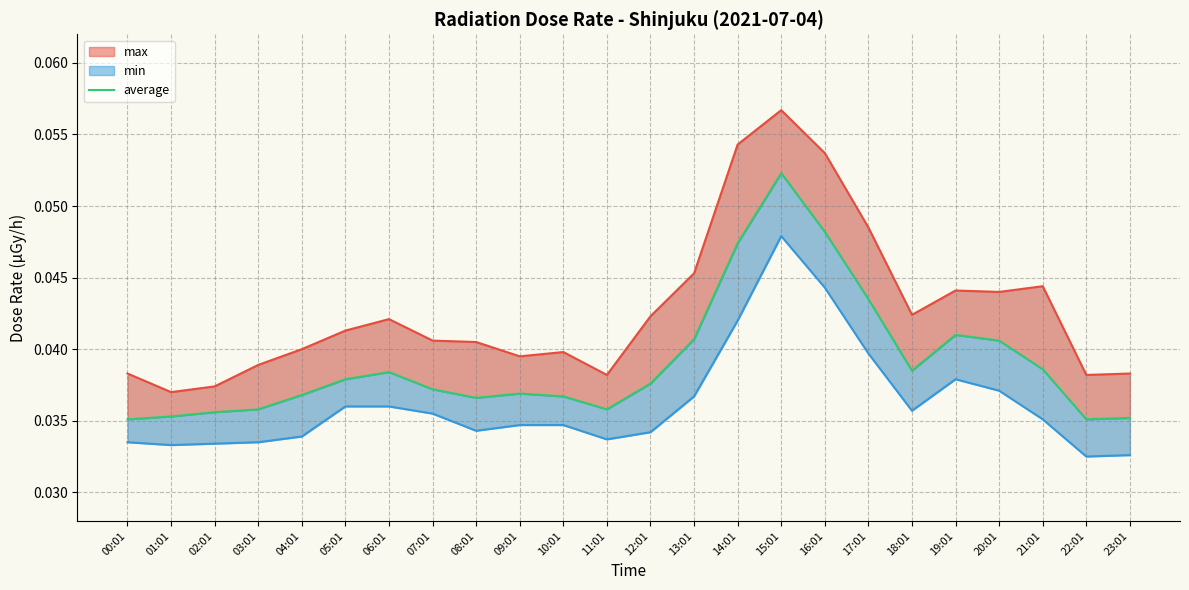

What are all the series names shown in the legend?

max (line), average, min (line)